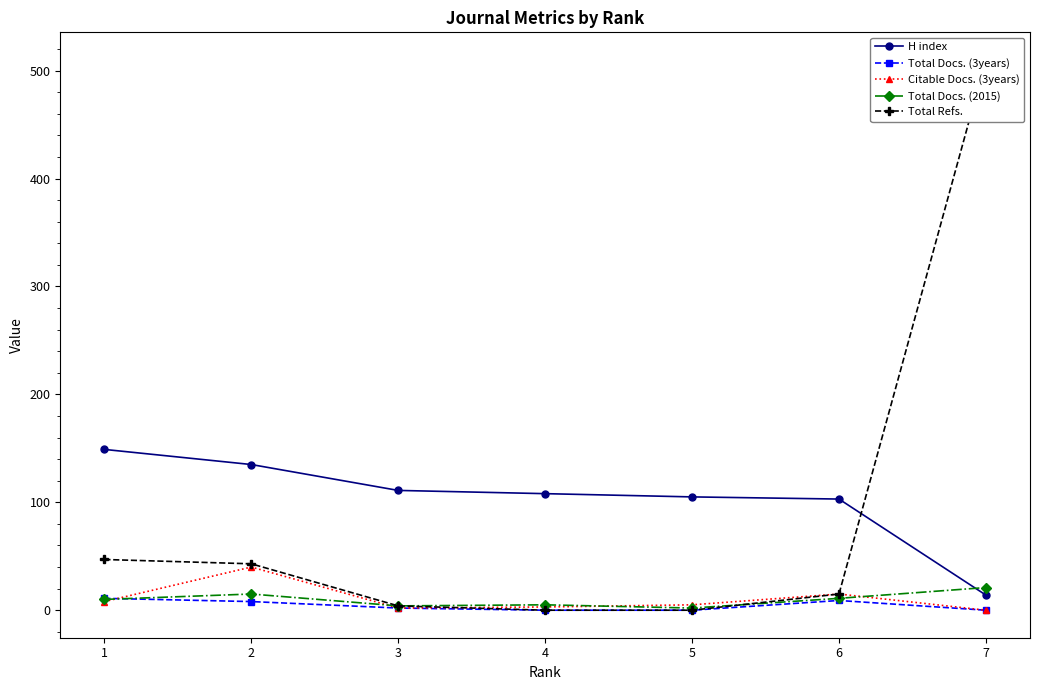

What is the sum of all Total Docs. (2015) values?

68